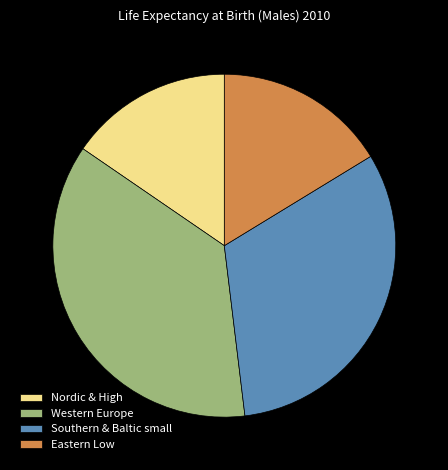

What is the smallest slice in the pie chart?

Nordic & High